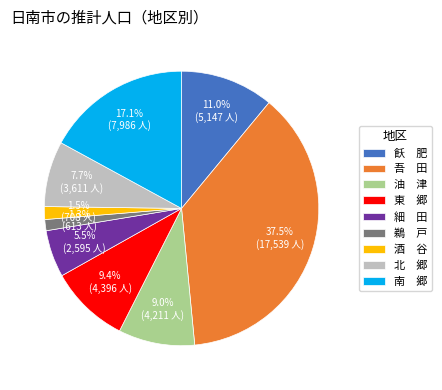

Which category has the biggest portion of the pie?

吾 田